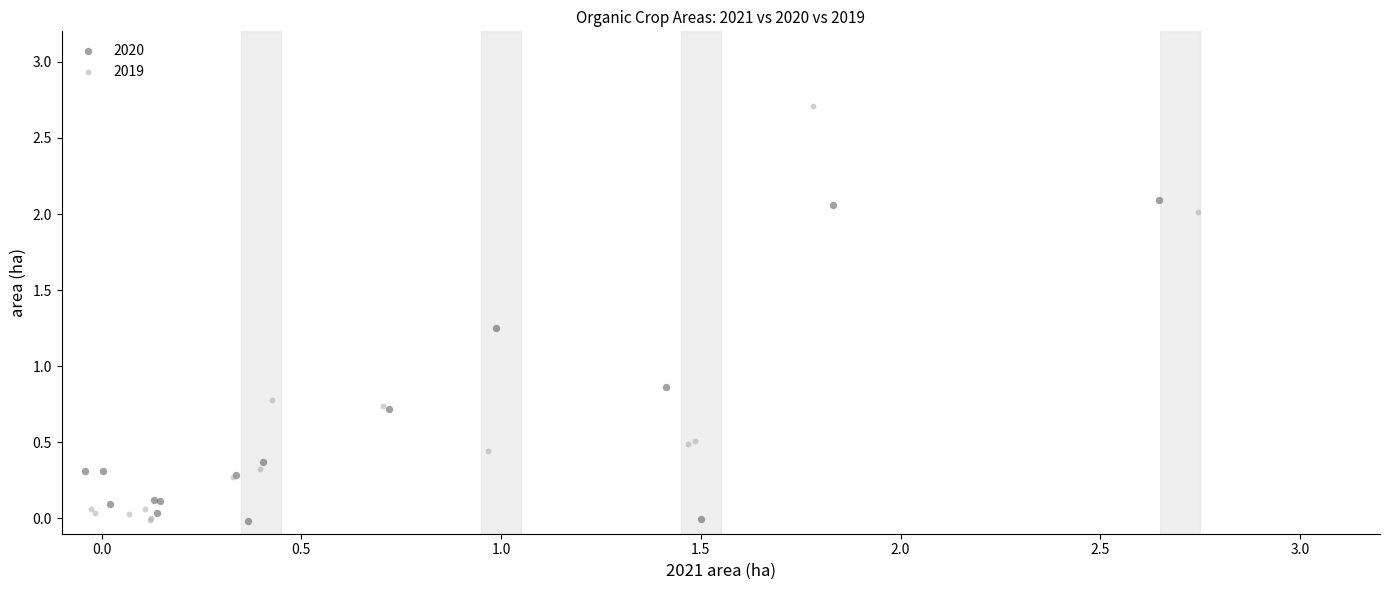

Which series reaches the maximum Y coordinate?

2019